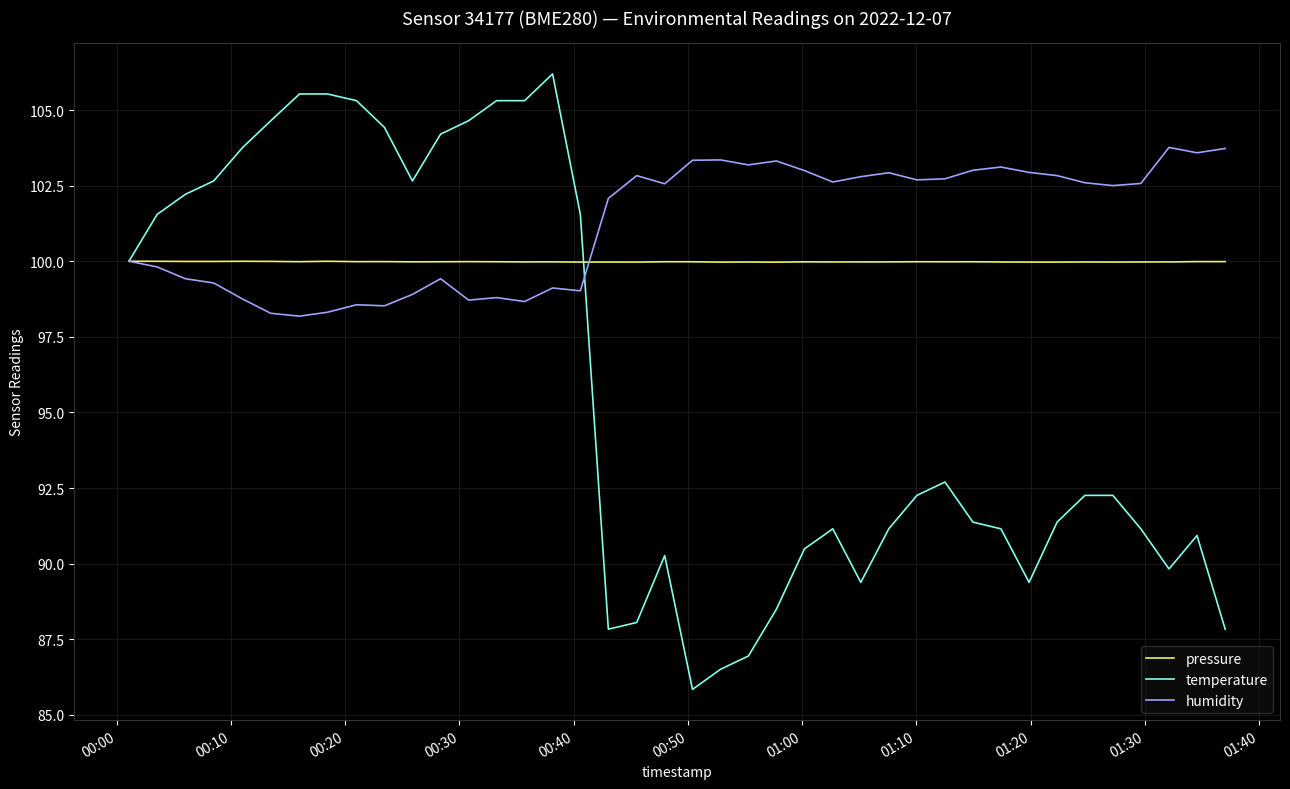

What is the maximum value shown in the chart?

106.2